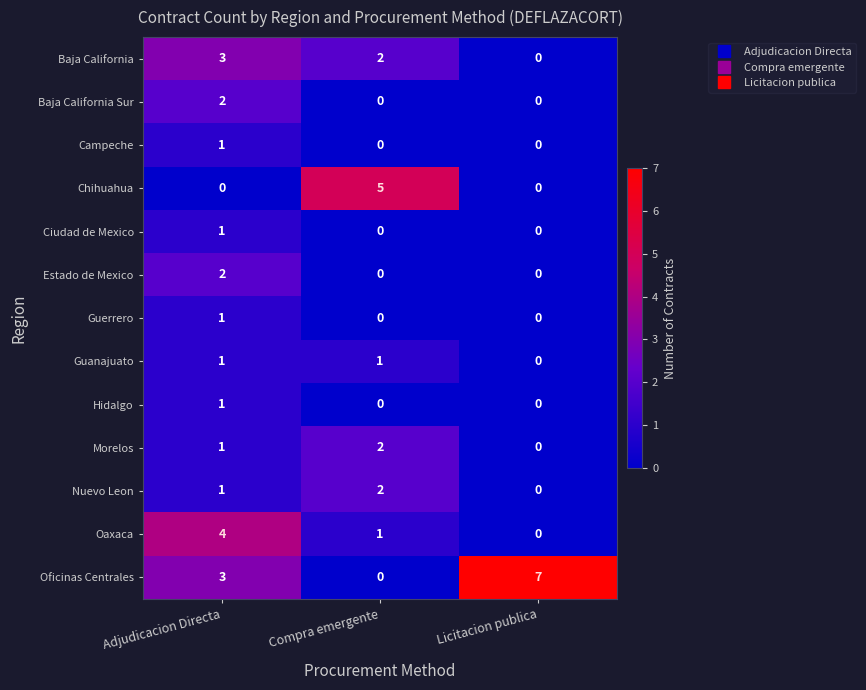

What is the difference between the Oficinas Centrales values at Licitacion publica and Adjudicacion Directa?

4